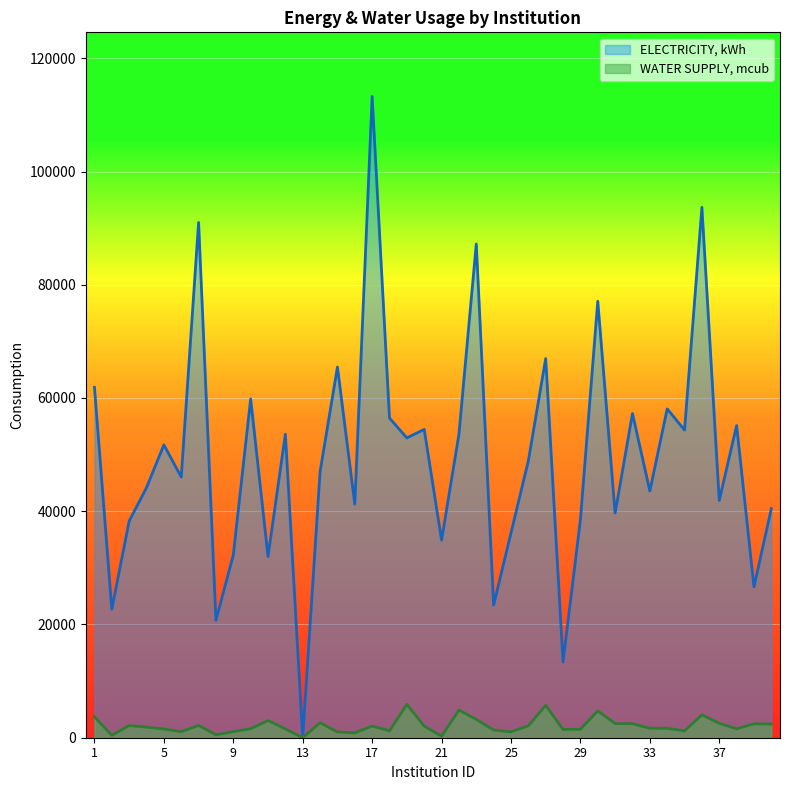

What is the average value of the ELECTRICITY, kWh series?

49398